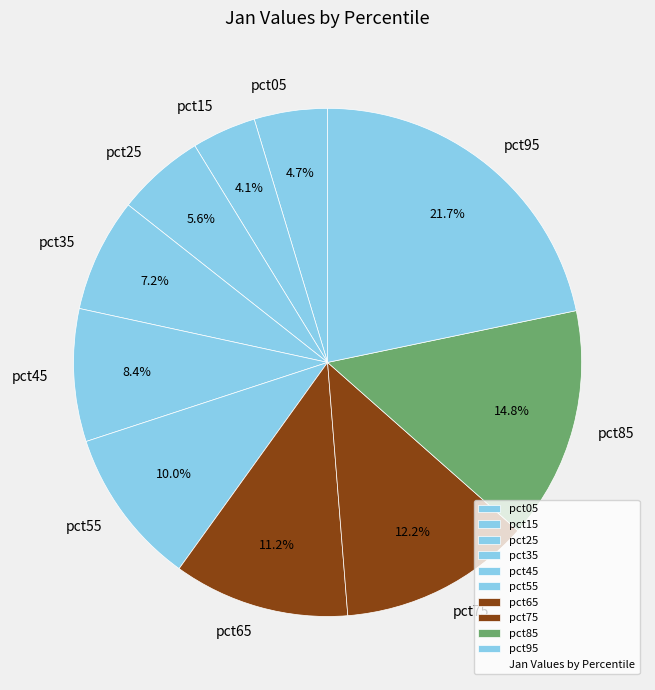

What is the smallest slice in the pie chart?

pct15